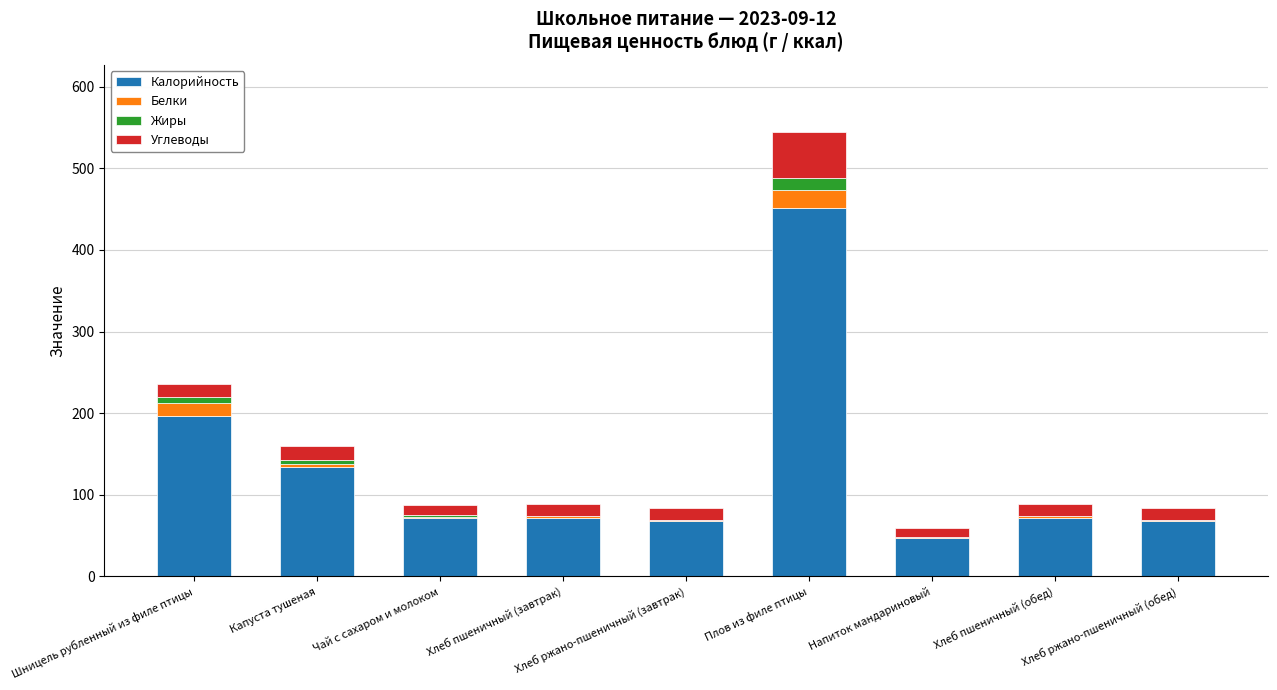

At which label does Калорийность reach its peak?

Плов из филе птицы